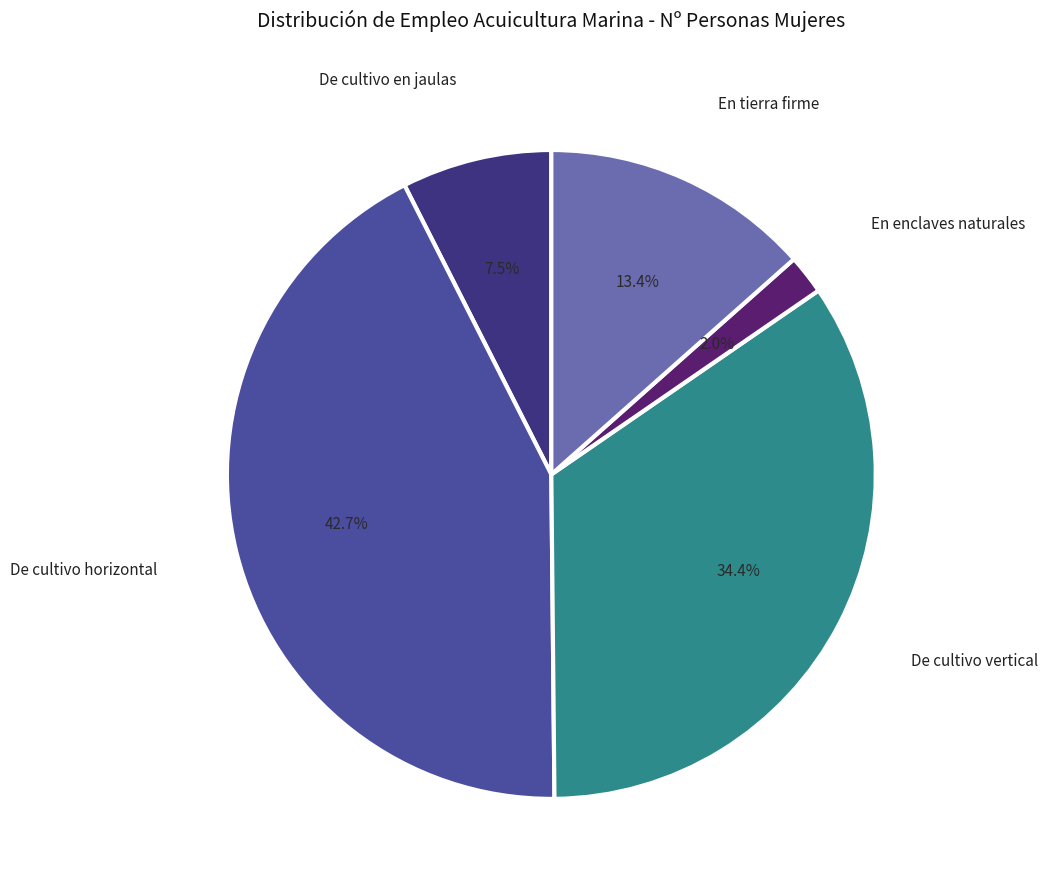

Between De cultivo en jaulas and En tierra firme, which is larger?

En tierra firme